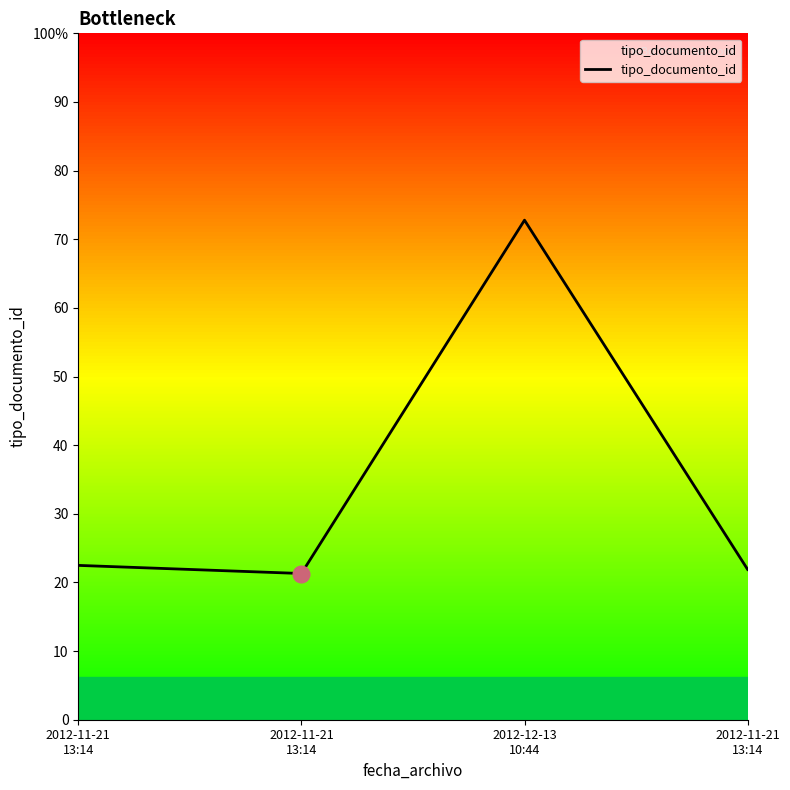

Does the chart display data point markers on the line(s)?

No